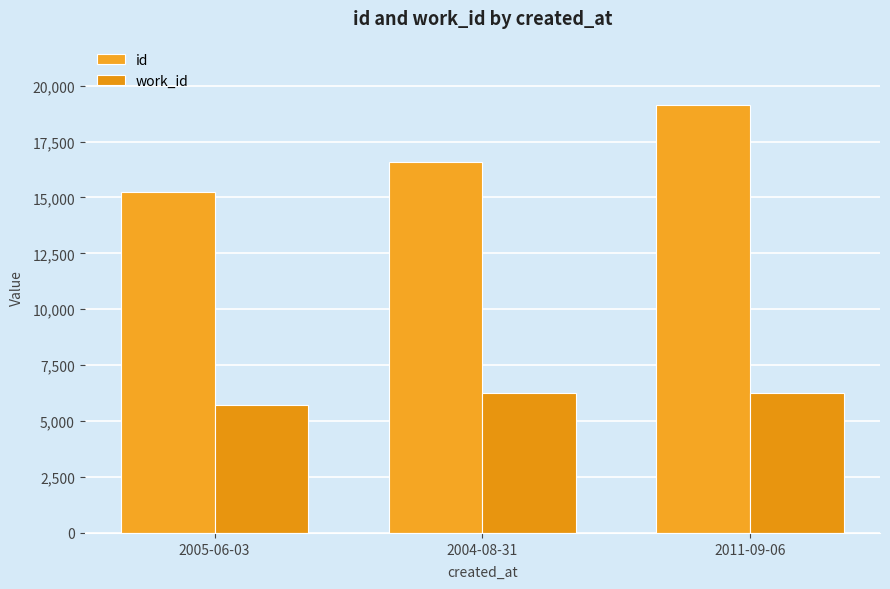

List the series in order of their overall mean, highest first.

id, work_id